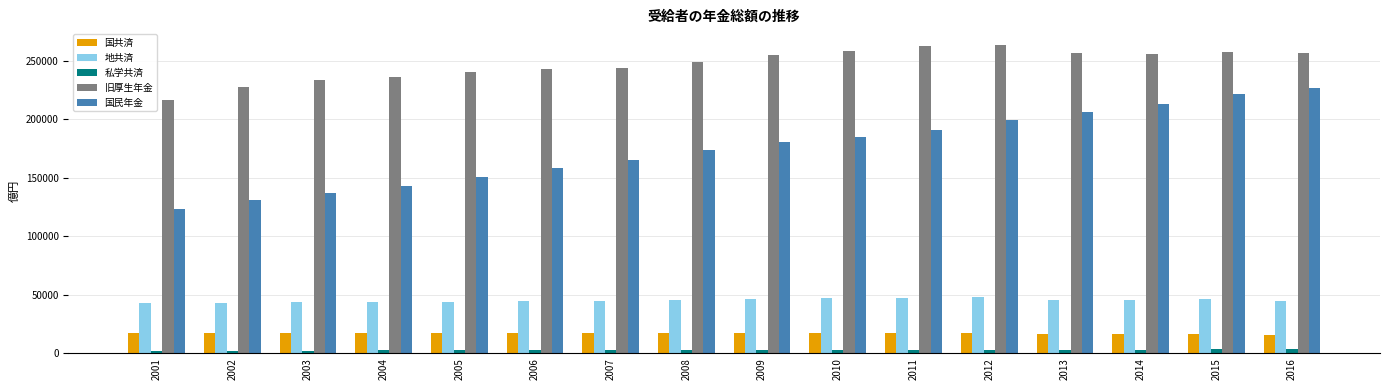

At how many categories does at least one series exceed 188588?

16